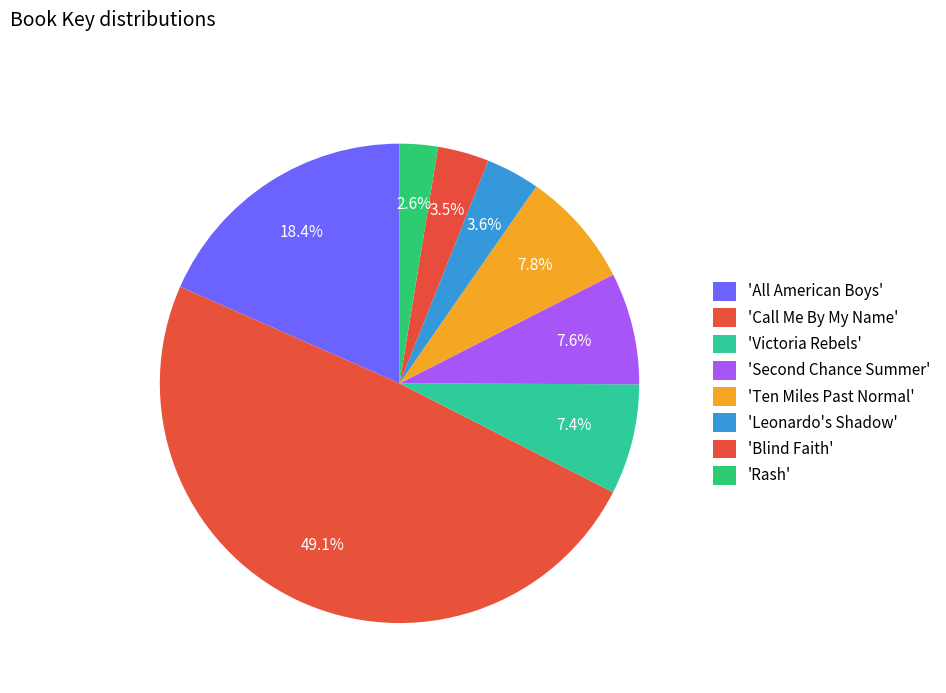

Count the number of slices in the pie.

8